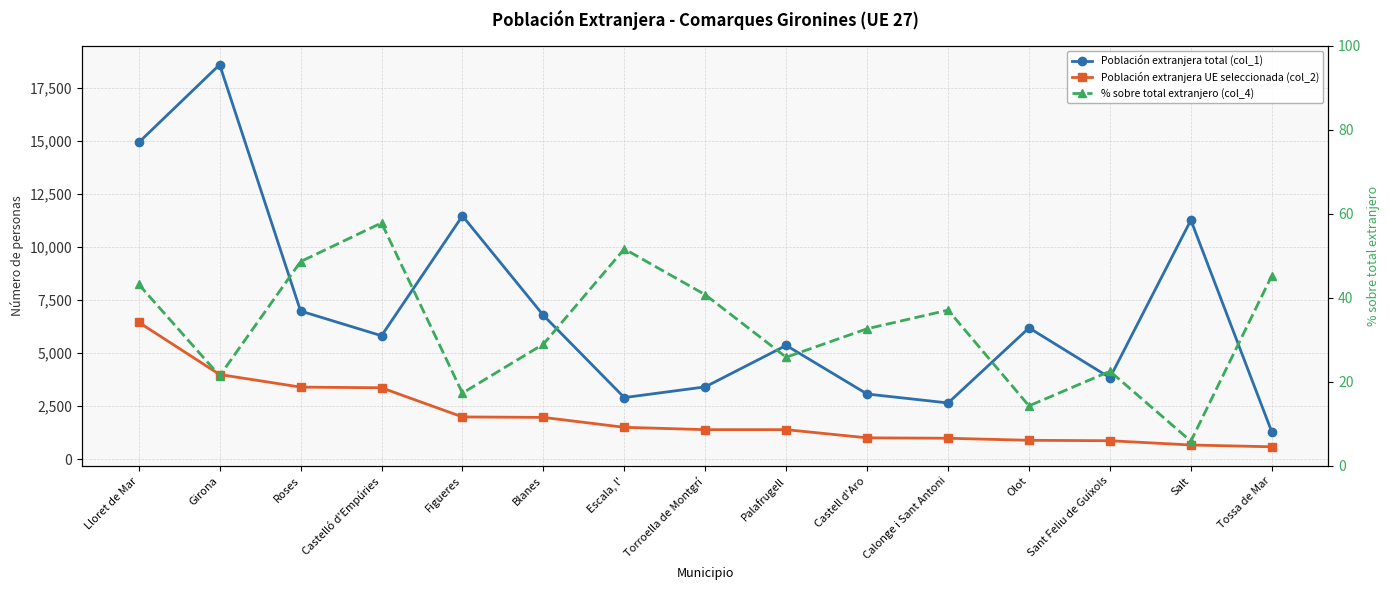

Reading left to right, transcribe all the data shown in this chart.

Población extranjera total (col_1): 14937.0	18610.0	6985.0	5818.0	11473.0	6782.0	2900.0	3406.0	5362.0	3068.0	2647.0	6190.0	3836.0	11275.0	1277.0
Población extranjera UE seleccionada (col_2): 6453.0	3988.0	3395.0	3363.0	1987.0	1965.0	1497.0	1387.0	1386.0	1001.0	981.0	884.0	864.0	663.0	578.0
% sobre total extranjero (col_4): 43.2	21.4	48.6	57.8	17.3	29.0	51.6	40.7	25.9	32.6	37.1	14.3	22.5	5.9	45.3